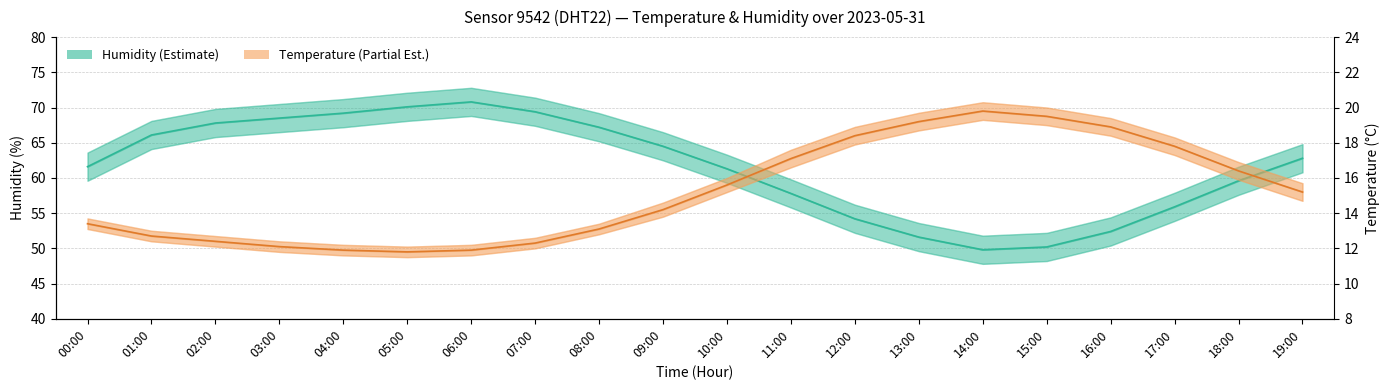

At which category does the chart reach its minimum across all series?

05:00